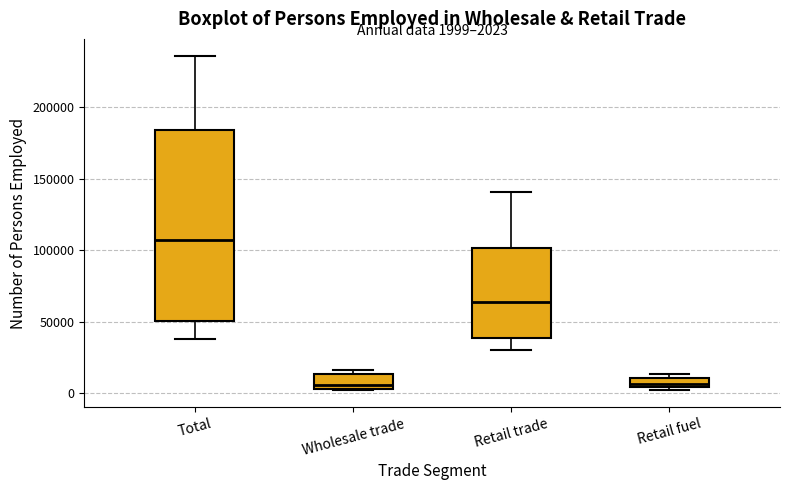

Comparing the boxes themselves (not the whiskers), which one is the tallest?

Total